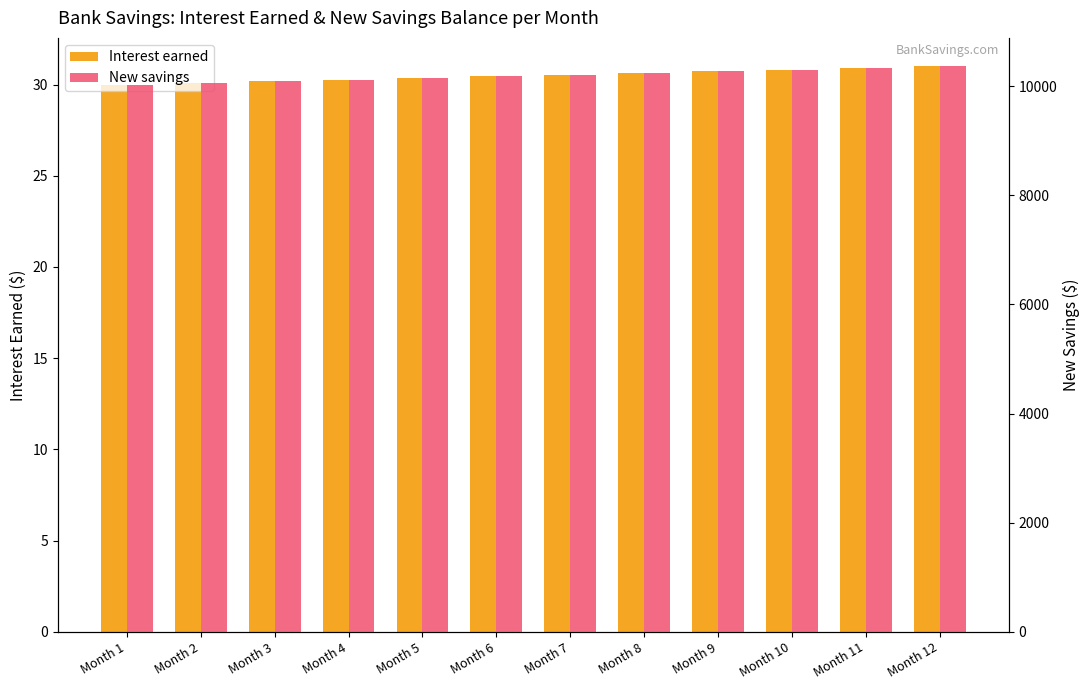

What is the value of the Interest earned bar at the 2nd from the left?

30.1